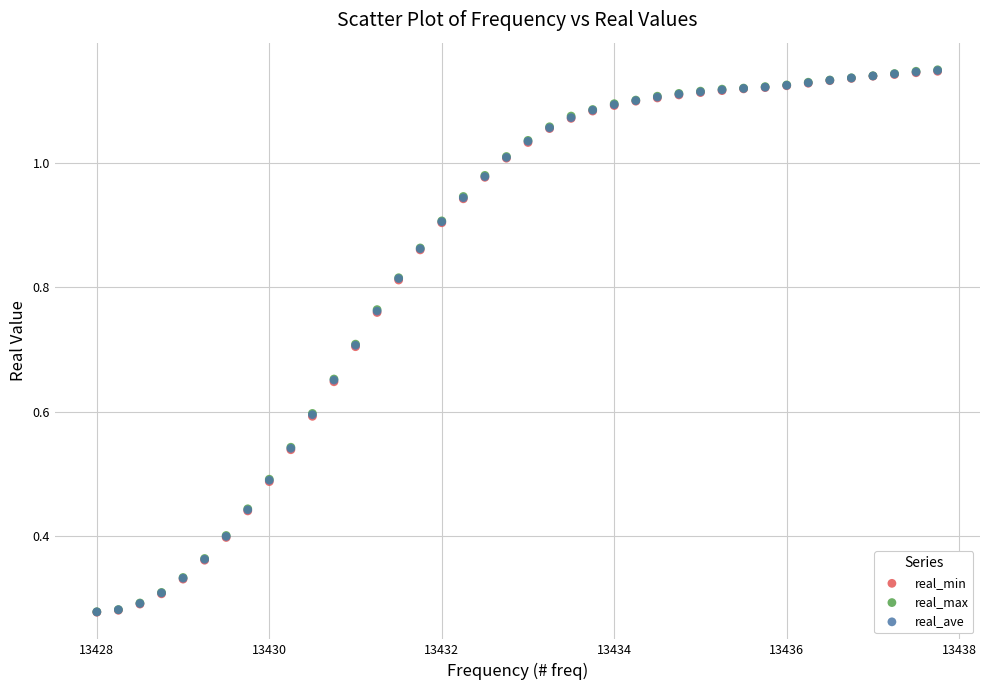

Which series has the widest spread of Y values?

real_max